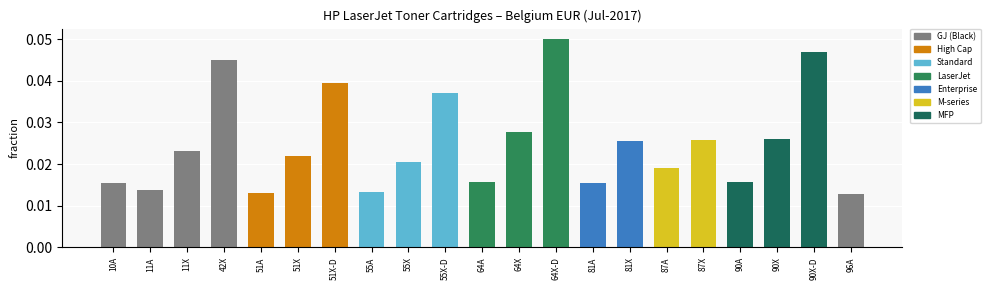

Which category has the highest value across all series?

64X-D